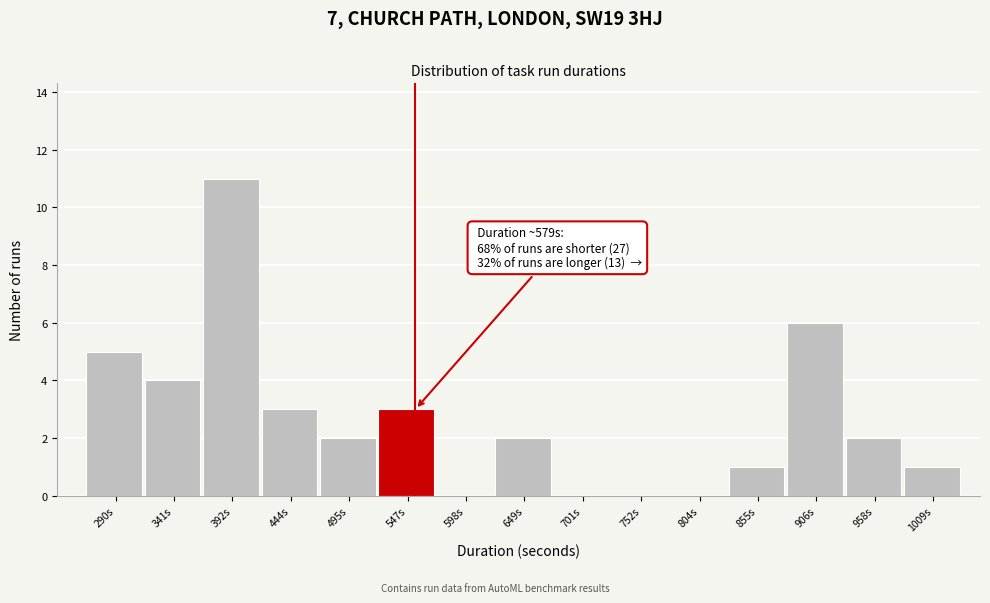

Reading left to right, transcribe all the data shown in this chart.

290s=5	341s=4	392s=11	444s=3	495s=2	547s=3	598s=0	649s=2	701s=0	752s=0	804s=0	855s=1	906s=6	958s=2	1009s=1